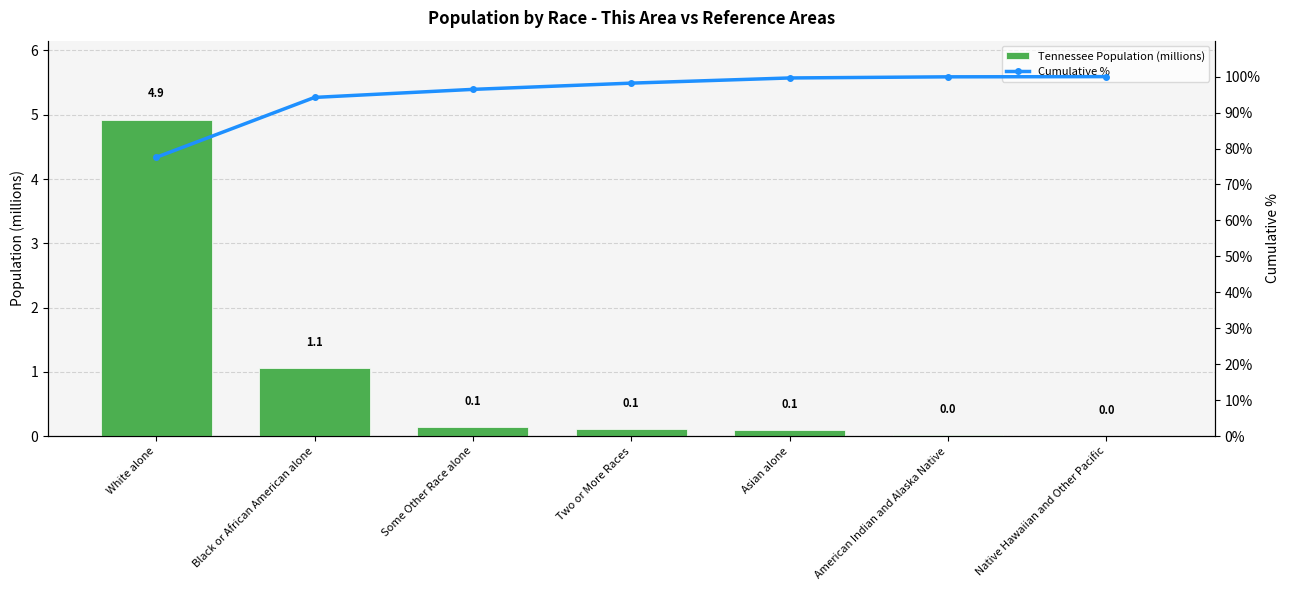

Which series has the largest range (max minus min)?

Cumulative %